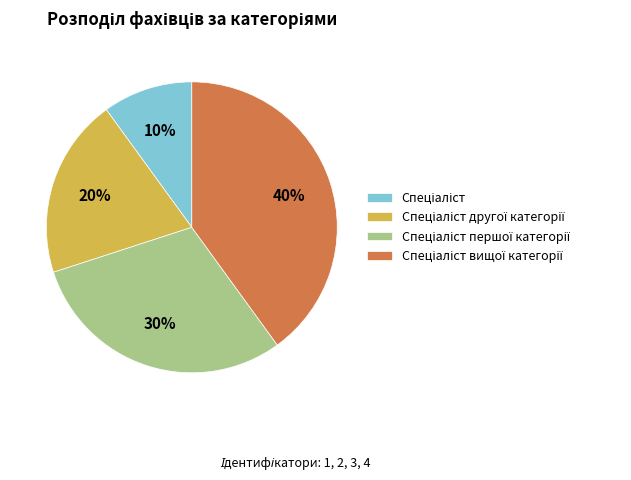

To the nearest percent, what is the difference between the largest and smallest slice percentages?

30%